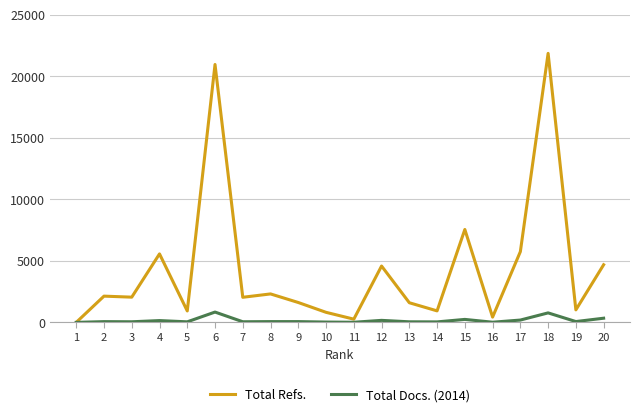

Between 4 and 20, which series saw the biggest shift?

Total Refs.